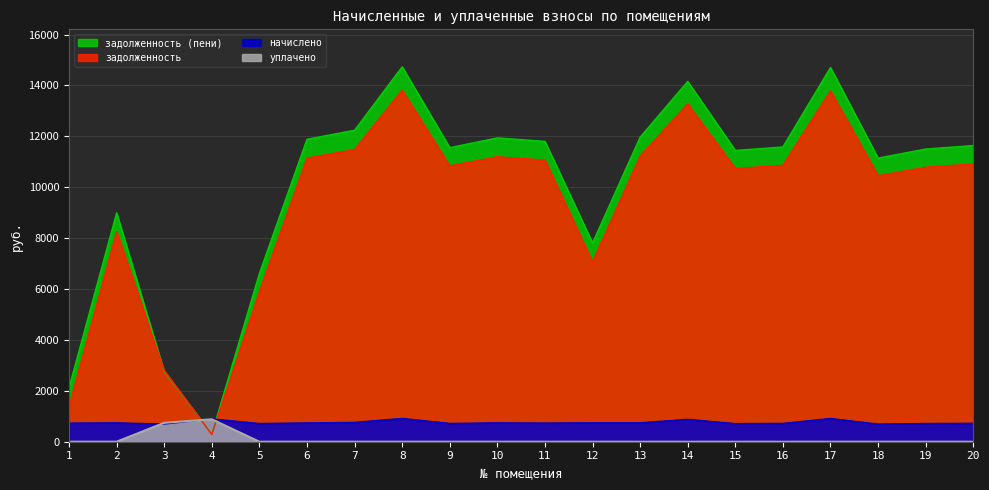

Which series has the largest range (max minus min)?

задолженность (пени)